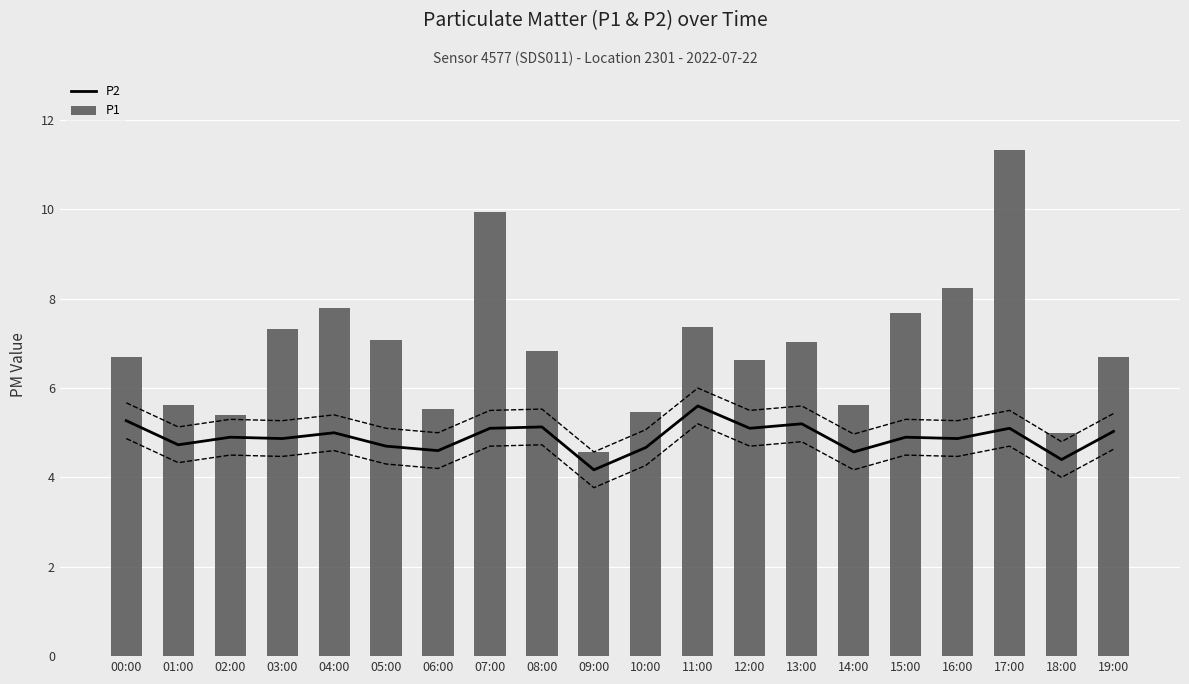

What is the minimum value for P1?

4.6